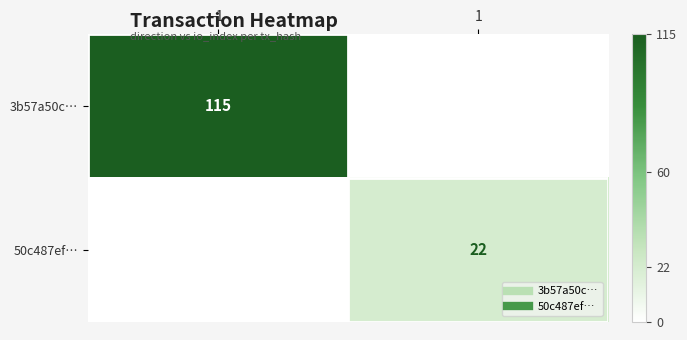

Which category has the lowest value across all series?

1